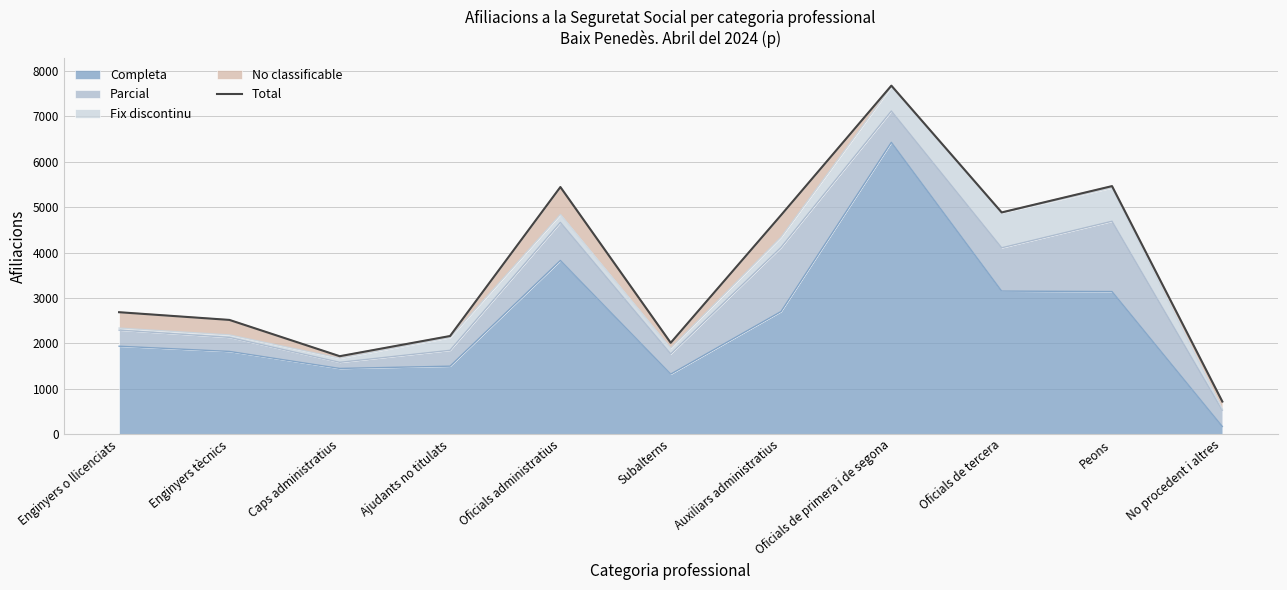

What is the average value?

3645